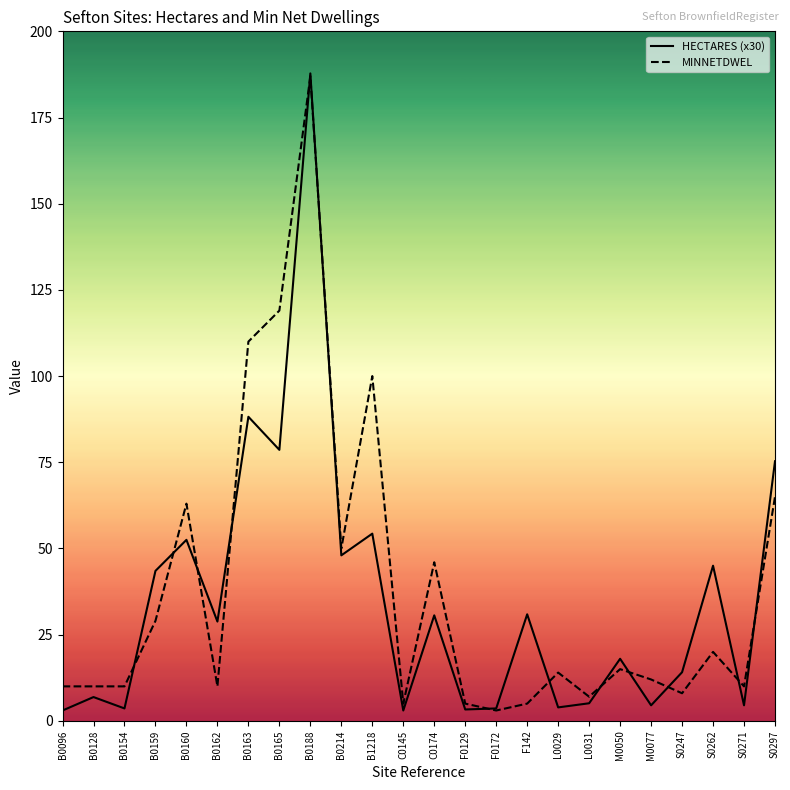

True or false: MINNETDWEL and HECTARES (x30) intersect in this chart.

True